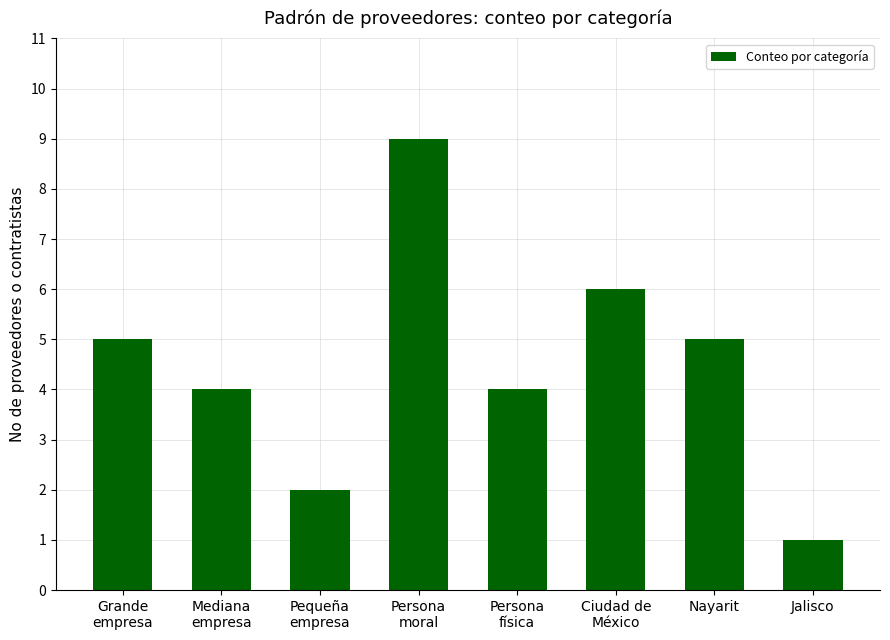

What is the greatest value displayed?

9